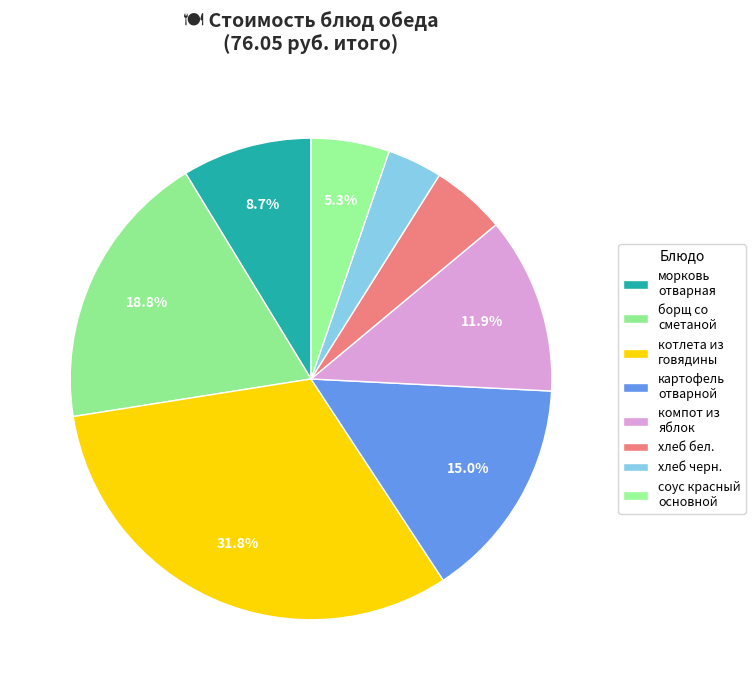

Count the number of slices in the pie.

8